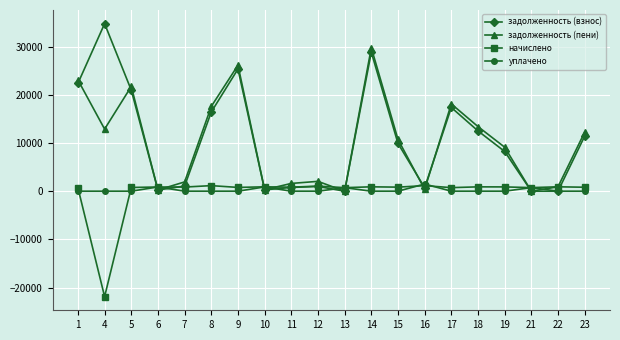

Which series ends up on top after the final intersection of задолженность (взнос) and задолженность (пени)?

задолженность (пени)